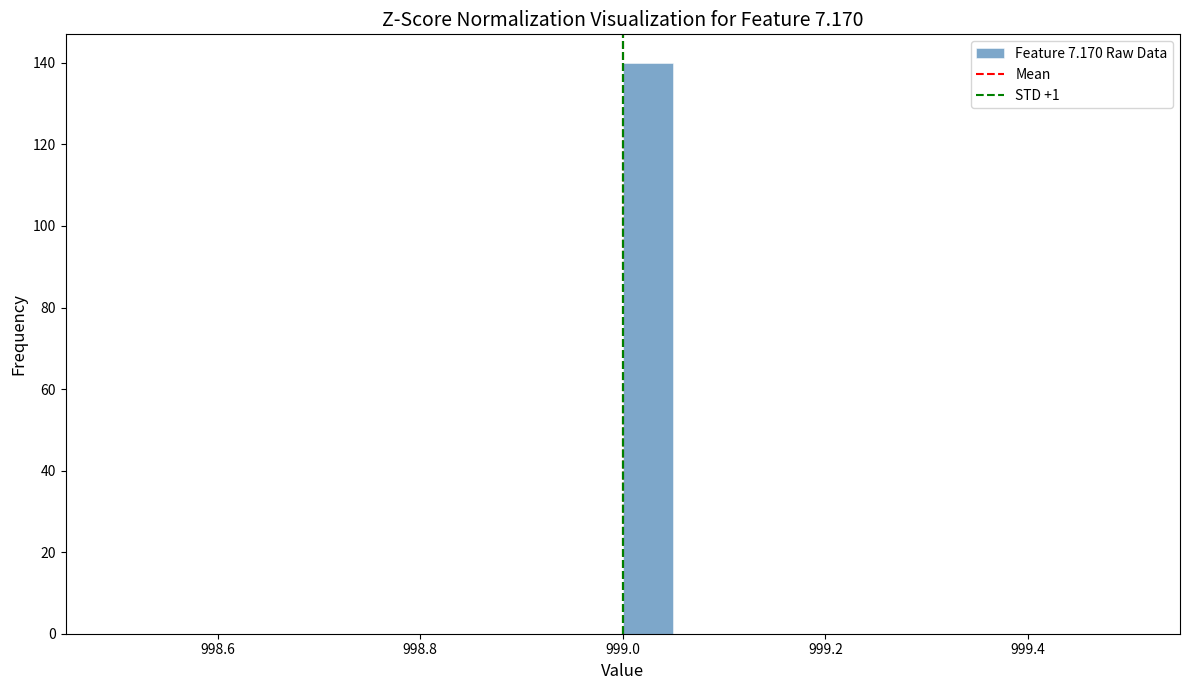

Read against the x-axis, roughly where is the centre of the tallest bar?

999.02